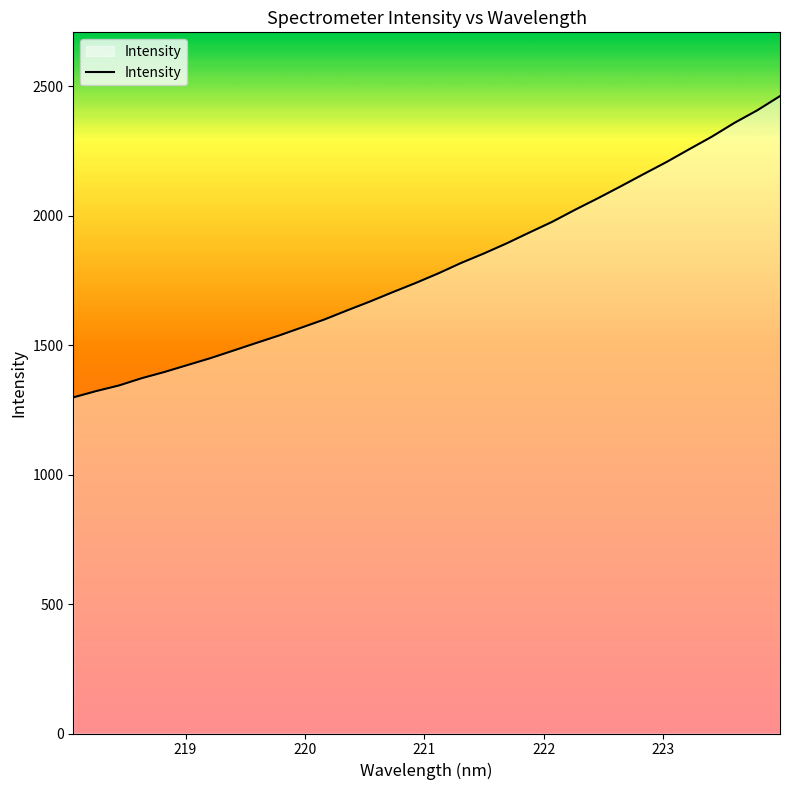

What is the difference between the maximum and minimum values?

1163.6